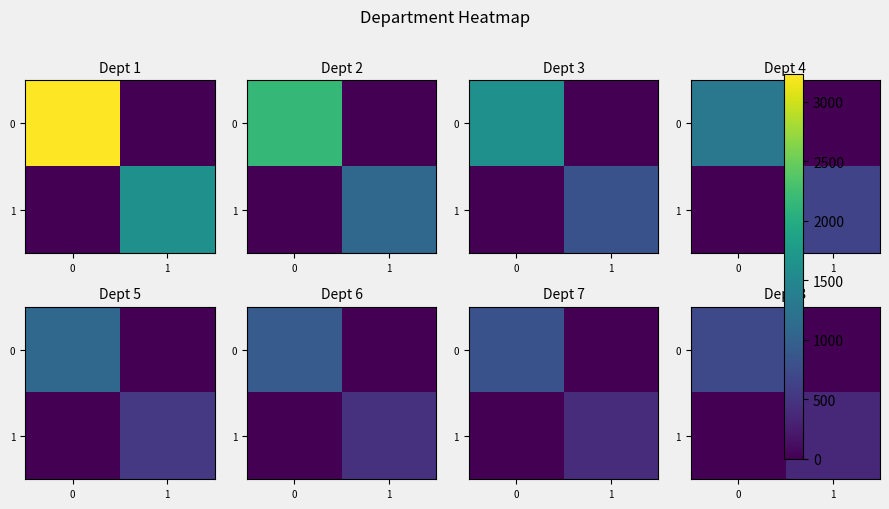

At how many categories does at least one series exceed 287?

2